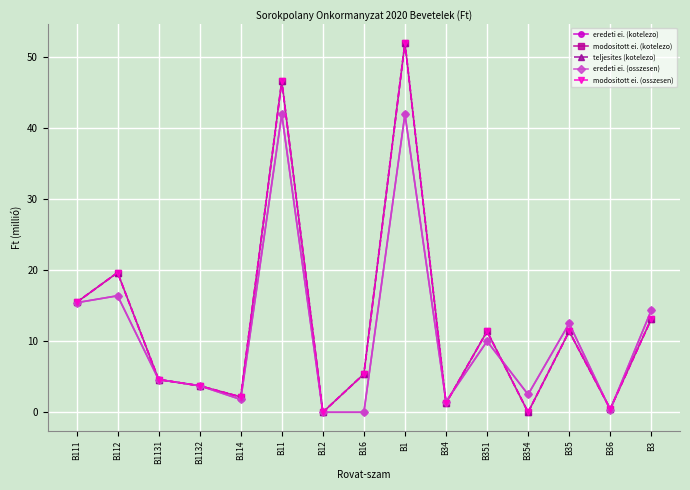

How many values in the teljesites (kotelezo) series exceed 5?

8